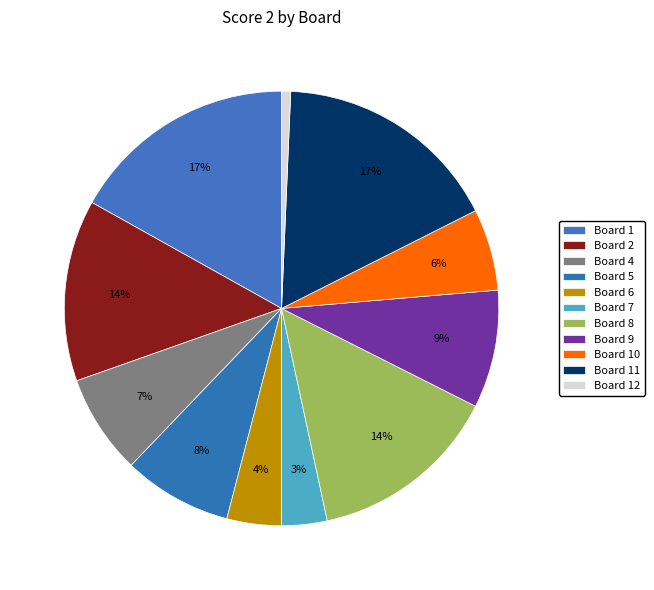

How many slices are in this pie chart?

11